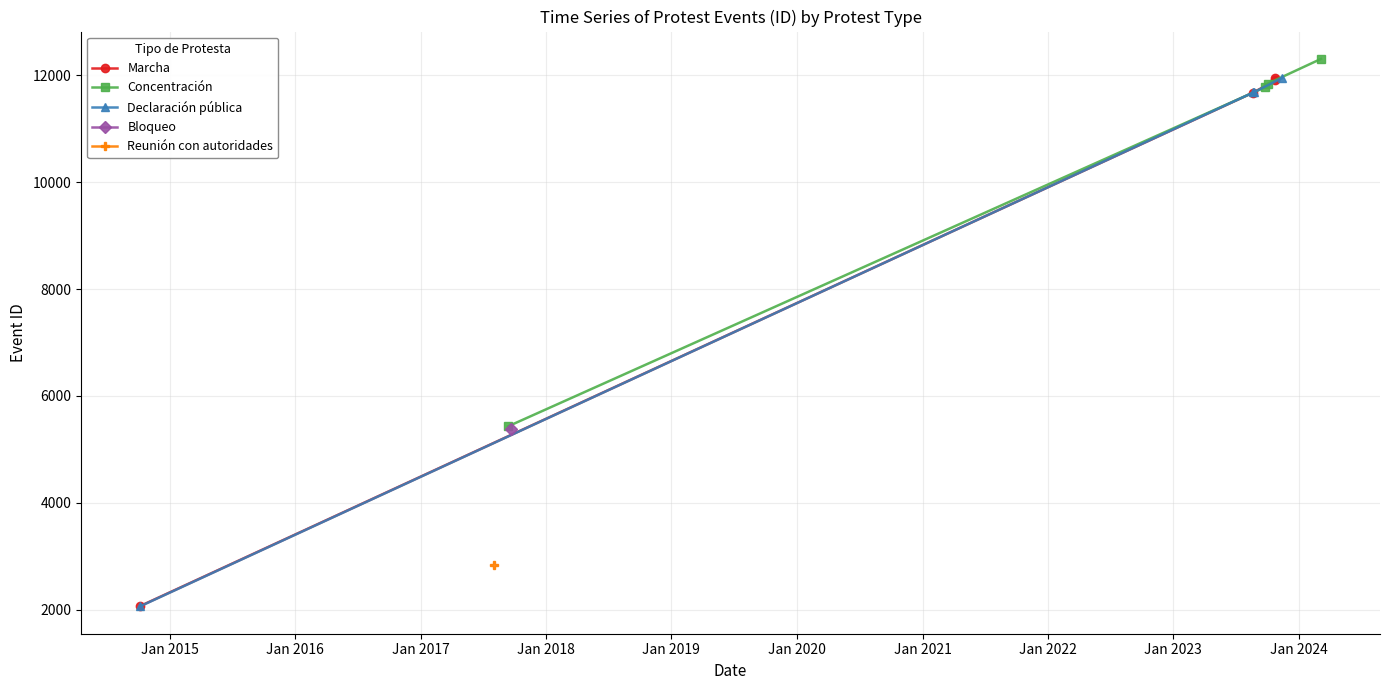

What is the value of the Concentración point at the 4th from the left?

12307